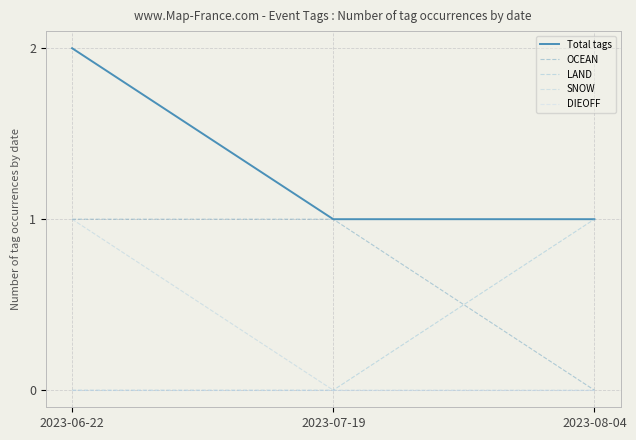

Does the chart display data point markers on the line(s)?

No